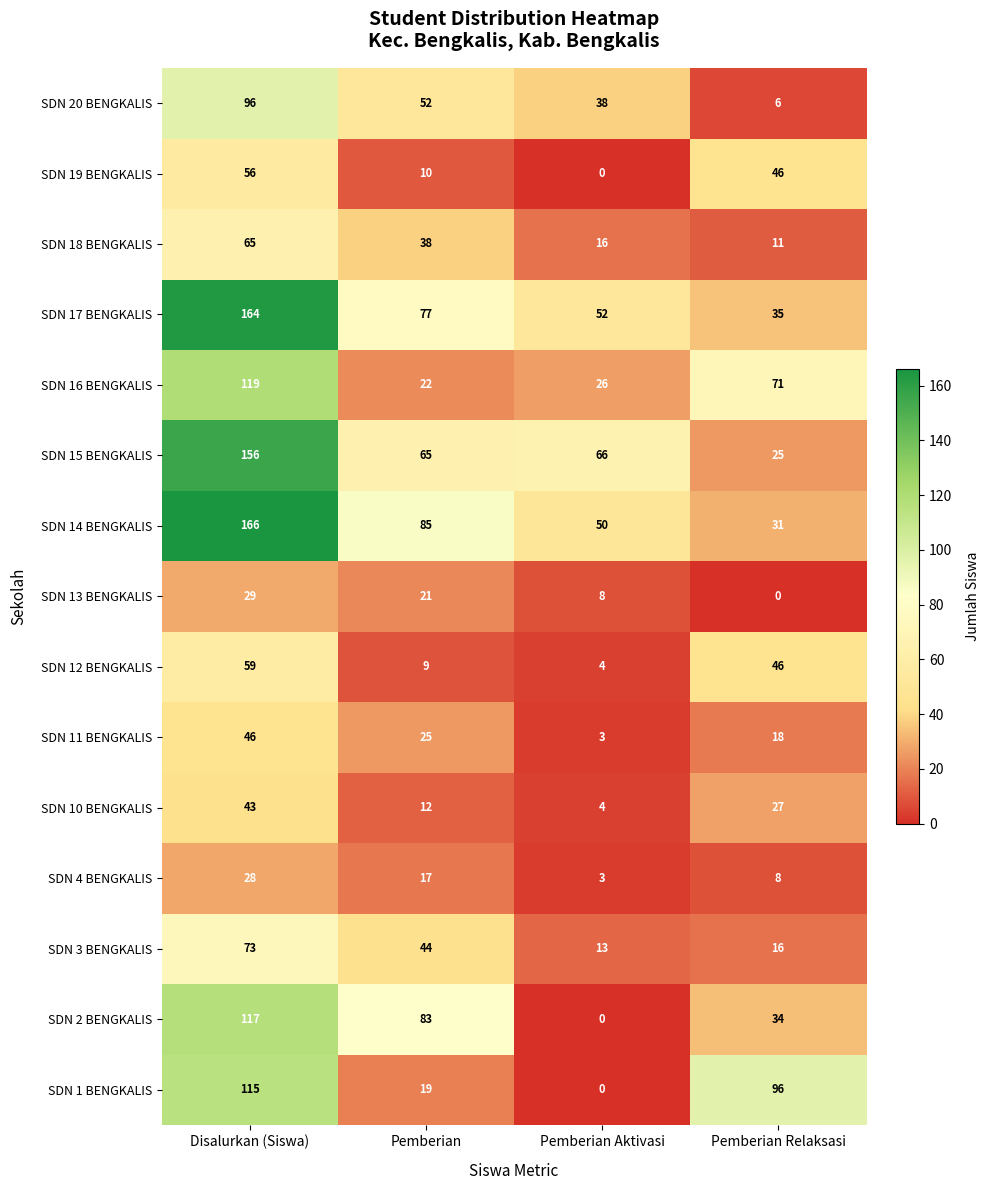

What is the sum of the SDN 13 BENGKALIS values at Pemberian Aktivasi and Pemberian Relaksasi?

8